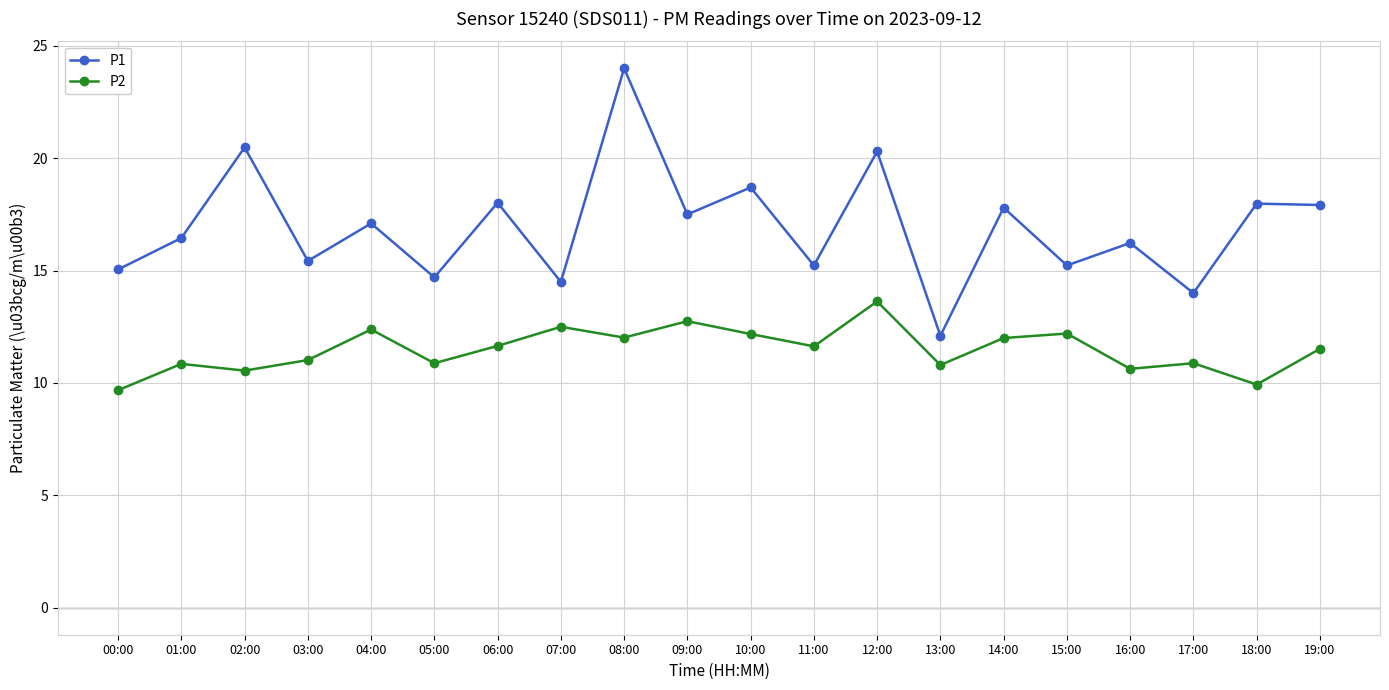

At how many categories does at least one series exceed 21?

1